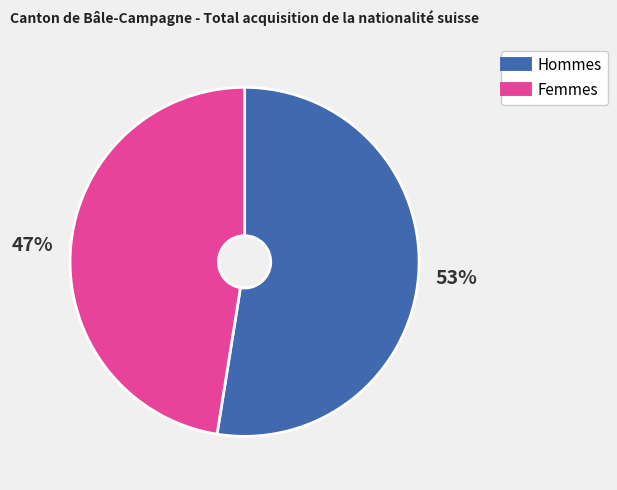

Count the number of slices in the pie.

2